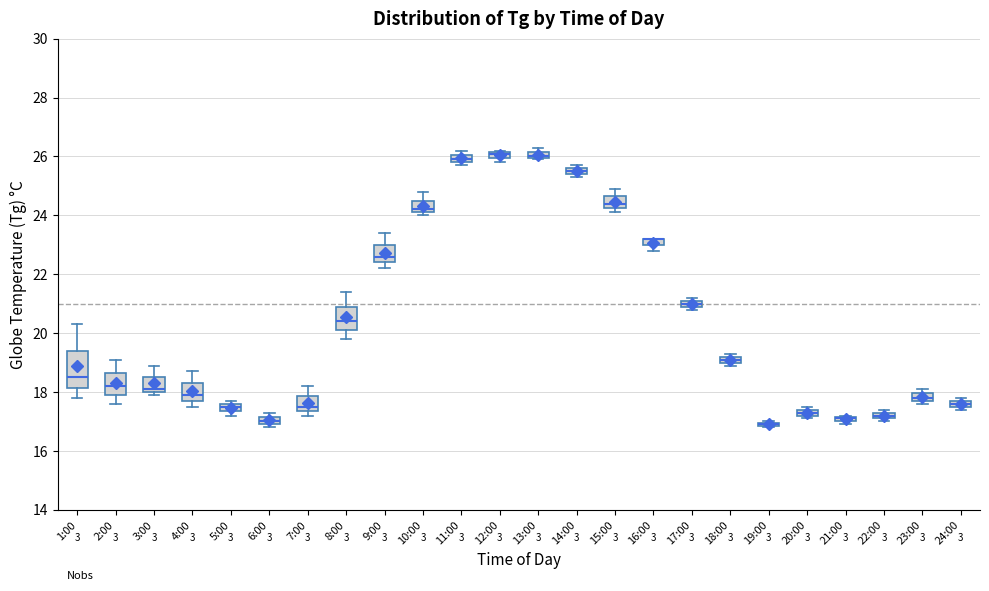

Where is the upper edge of the box for 4:00 on the y-axis? The values are not printed on the chart, so give them approximately, as read against the axis.

18.4